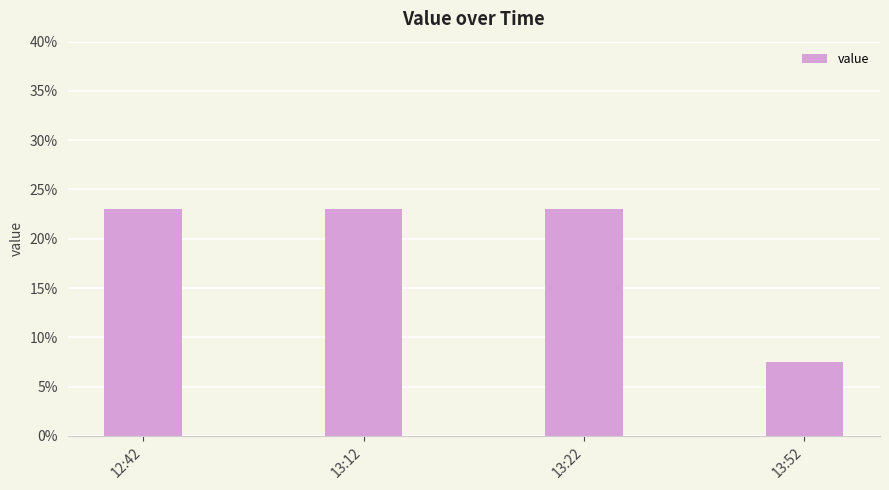

What is the average value?

19.1